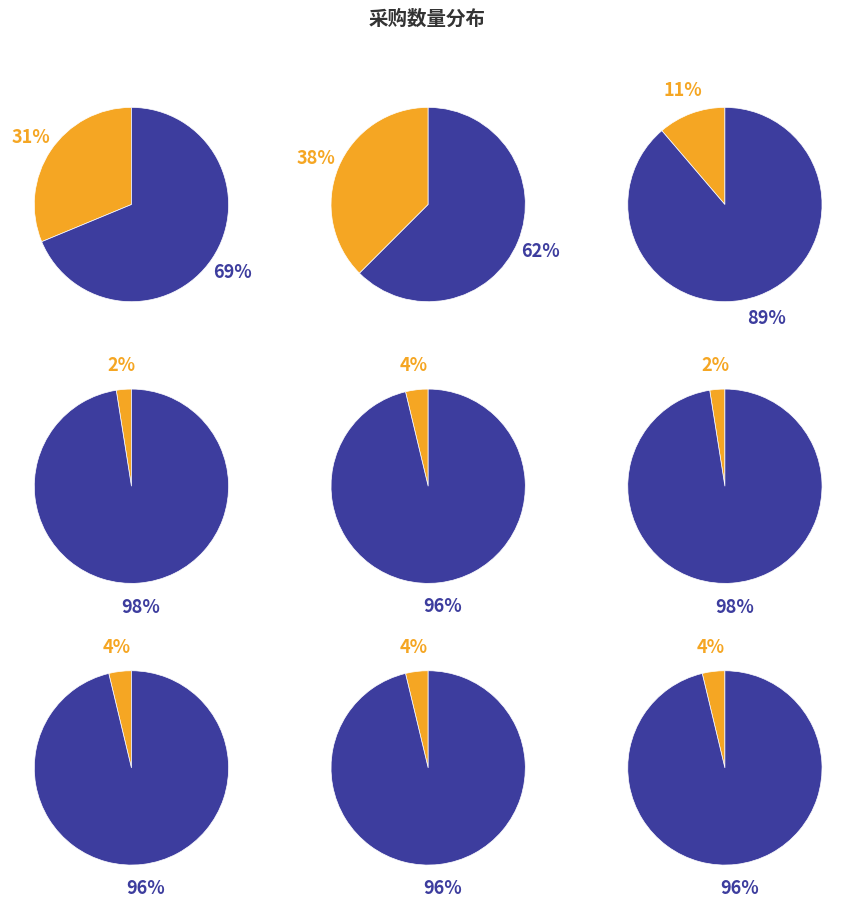

The 单模/LC/LC slice represents 24% of the pie. True or false?

False